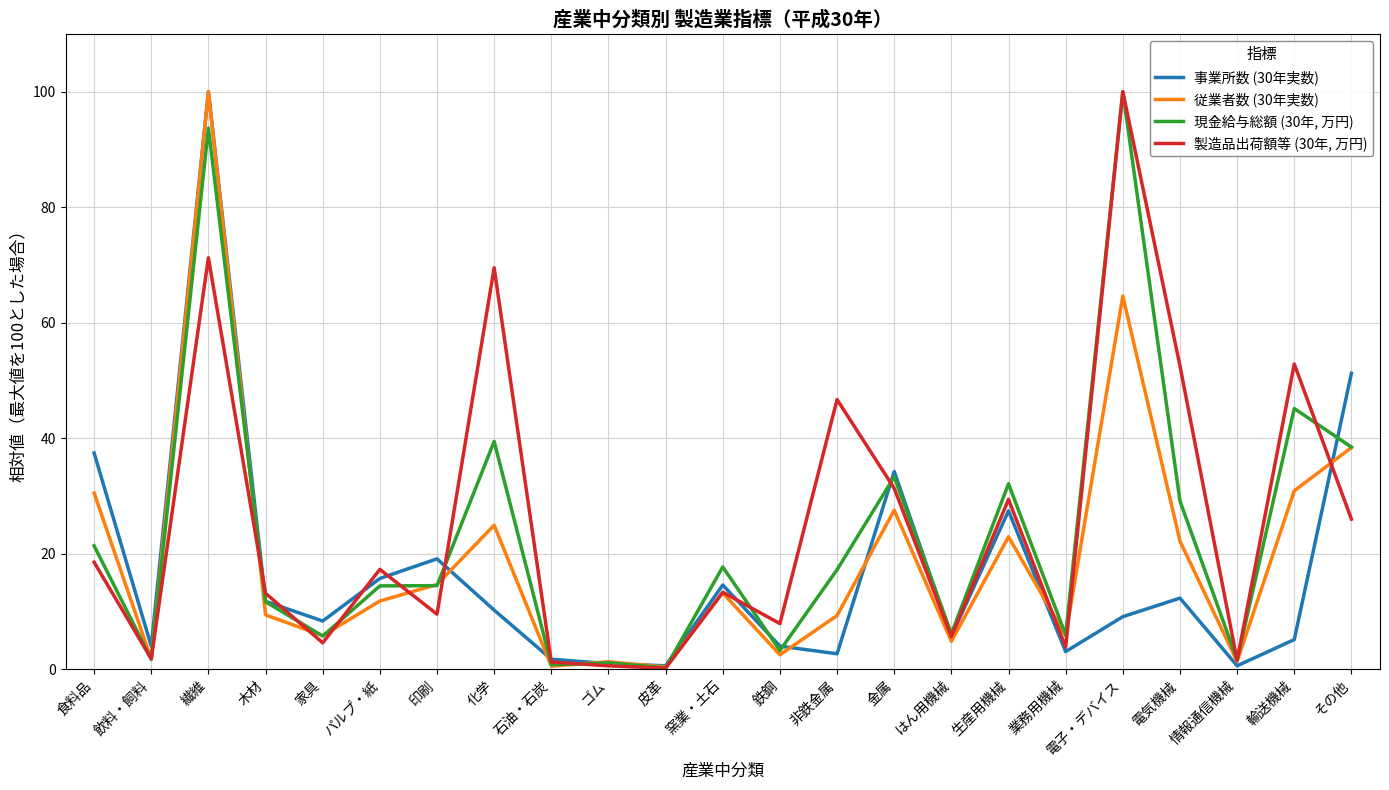

What is the difference between the highest and lowest values at 化学?

59.3